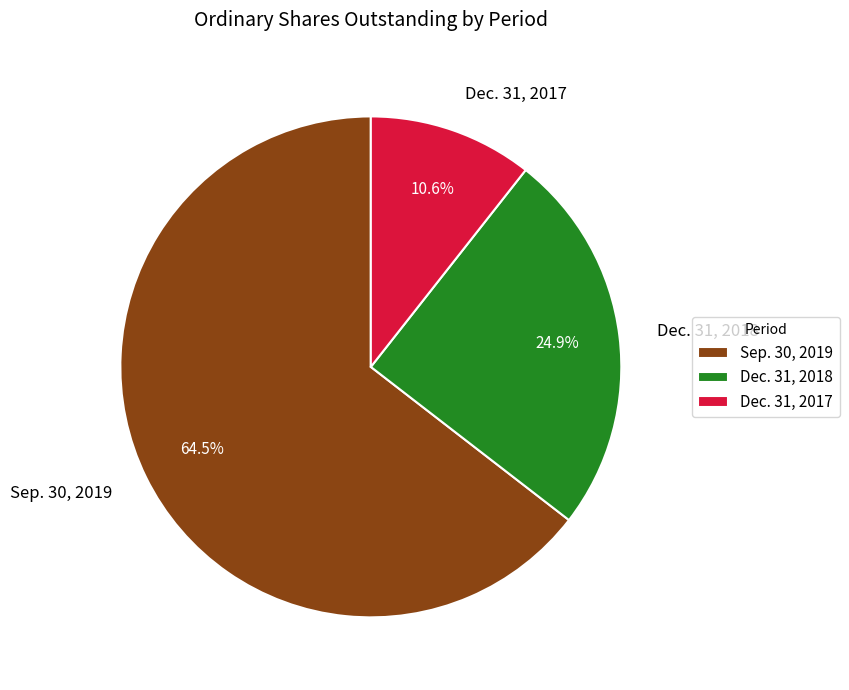

To the nearest percent, what is the difference between the largest and smallest slice percentages?

54%